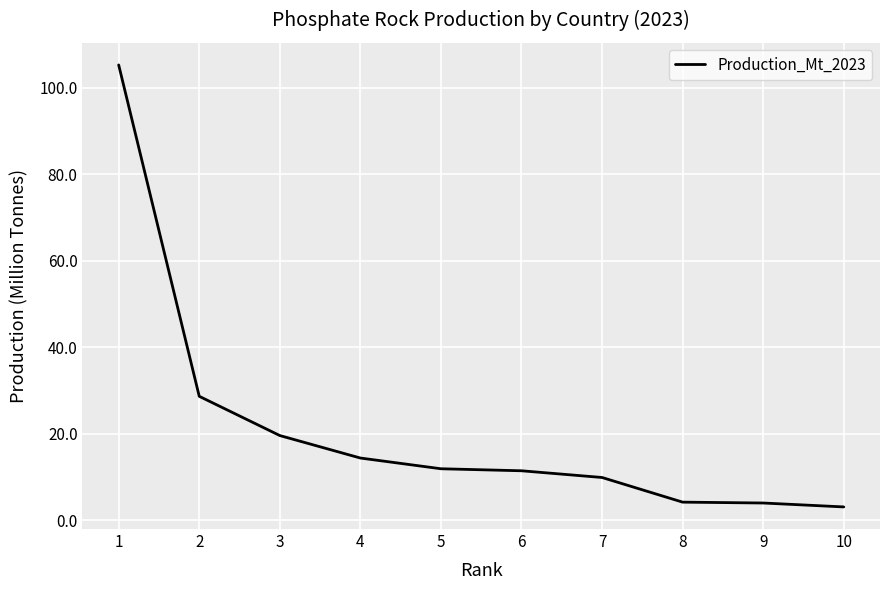

What is the minimum value shown in the chart?

3.1